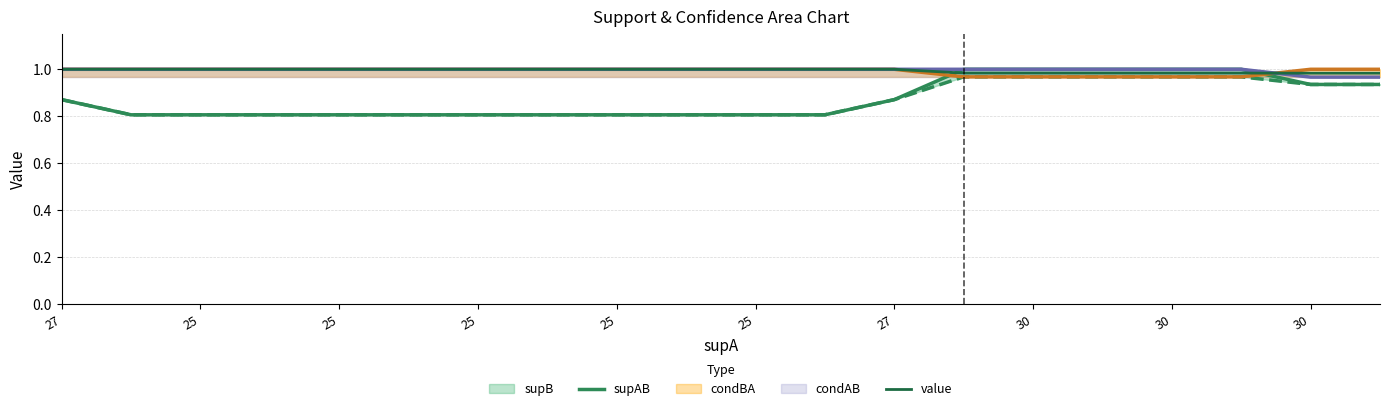

Which series has the widest spread of values?

supAB